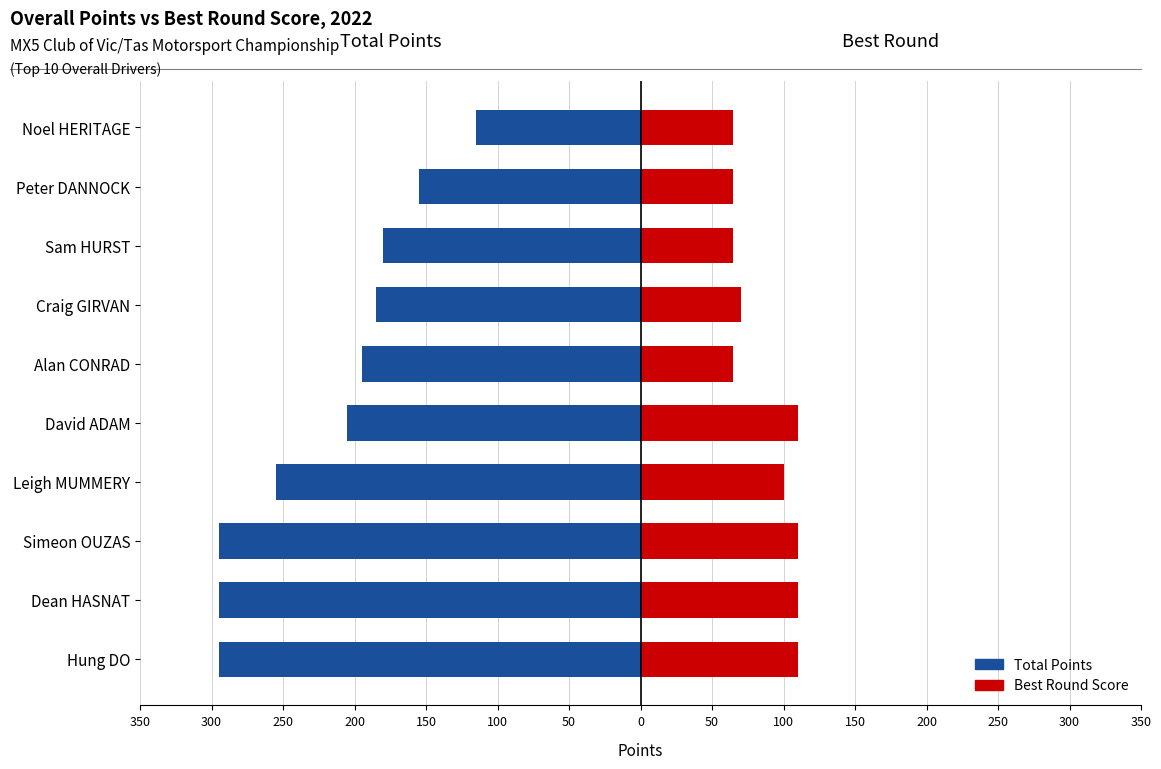

The Round Best series shows 110 at Dean HASNAT. True or false?

True